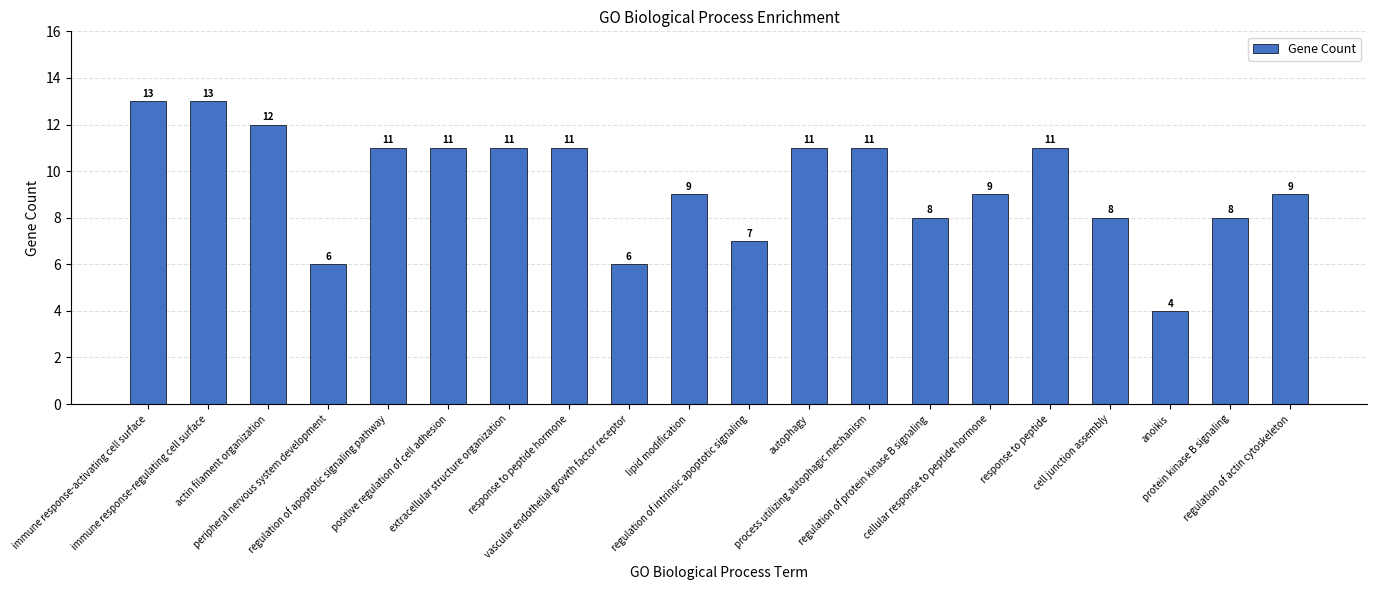

Does the chart contain any negative values?

No